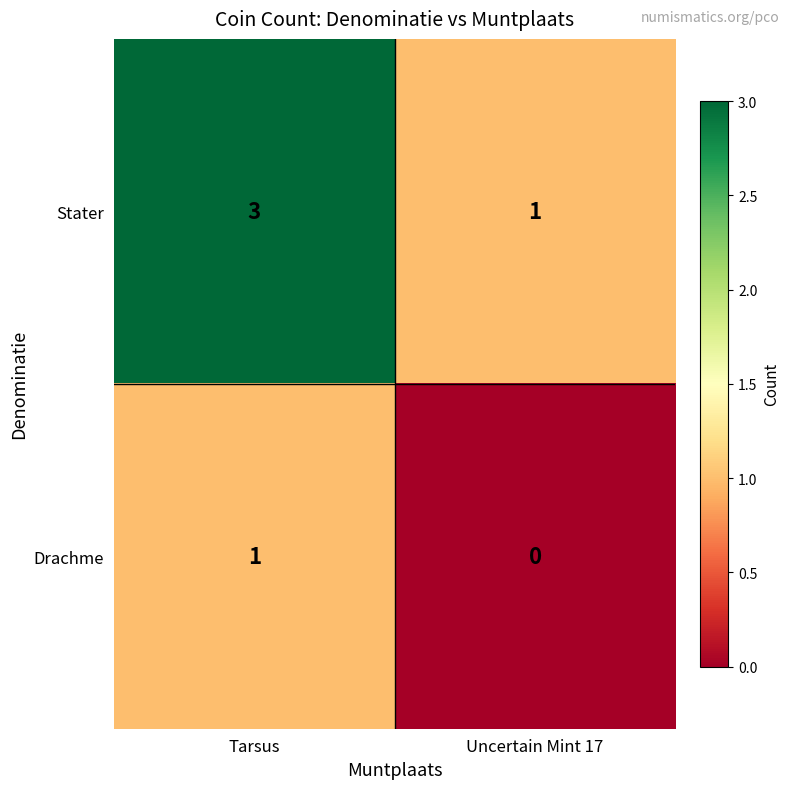

What is the sum of all Stater values?

4